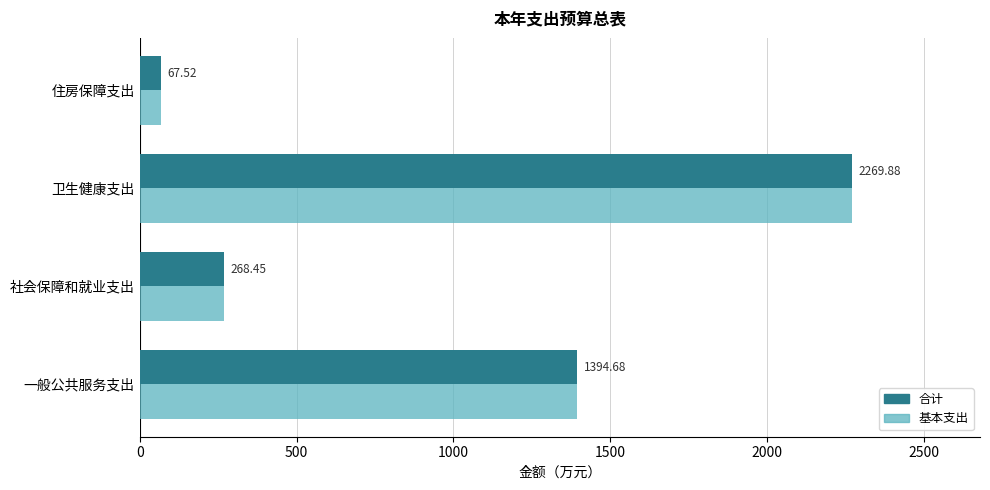

How many categories are shown in the chart?

4